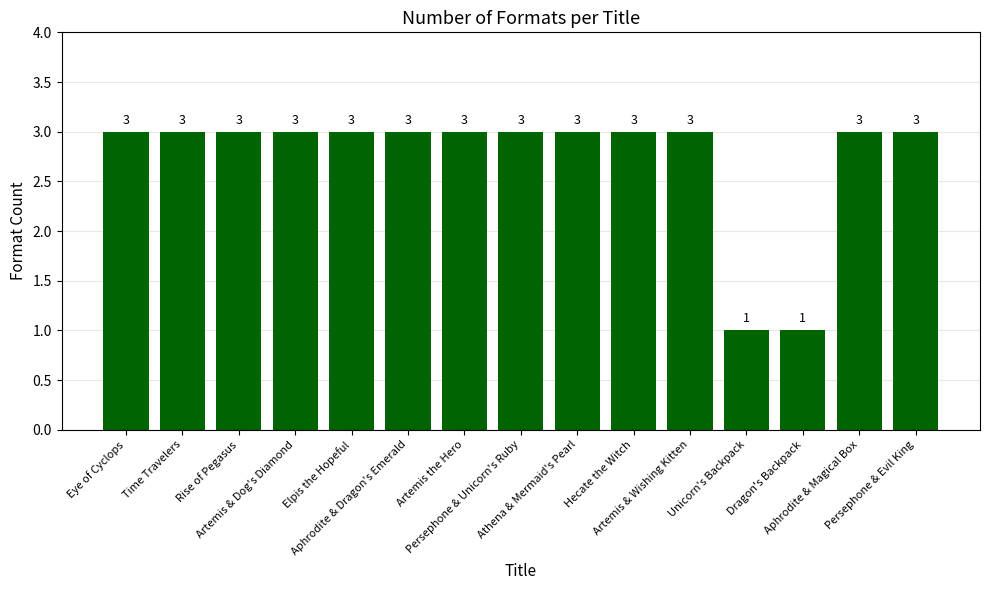

How many values are between 3 and 4?

13